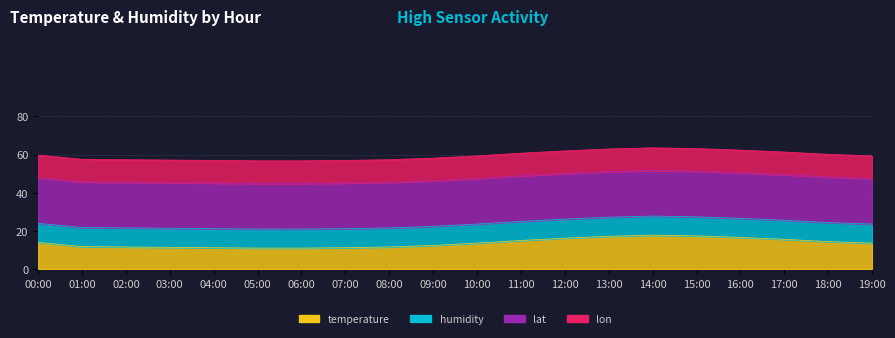

Does the chart display data point markers on the line(s)?

No